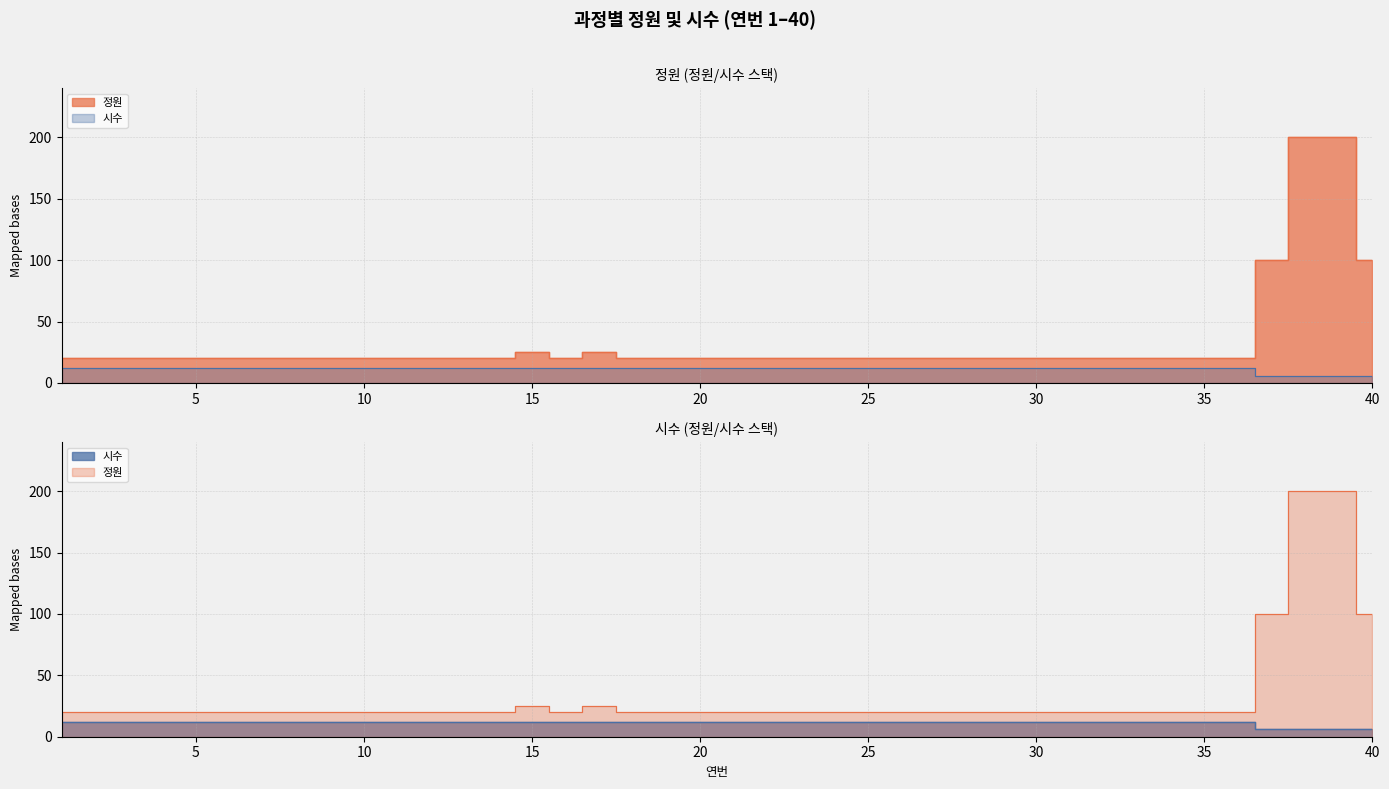

The 정원 series shows 20 at 26. True or false?

True